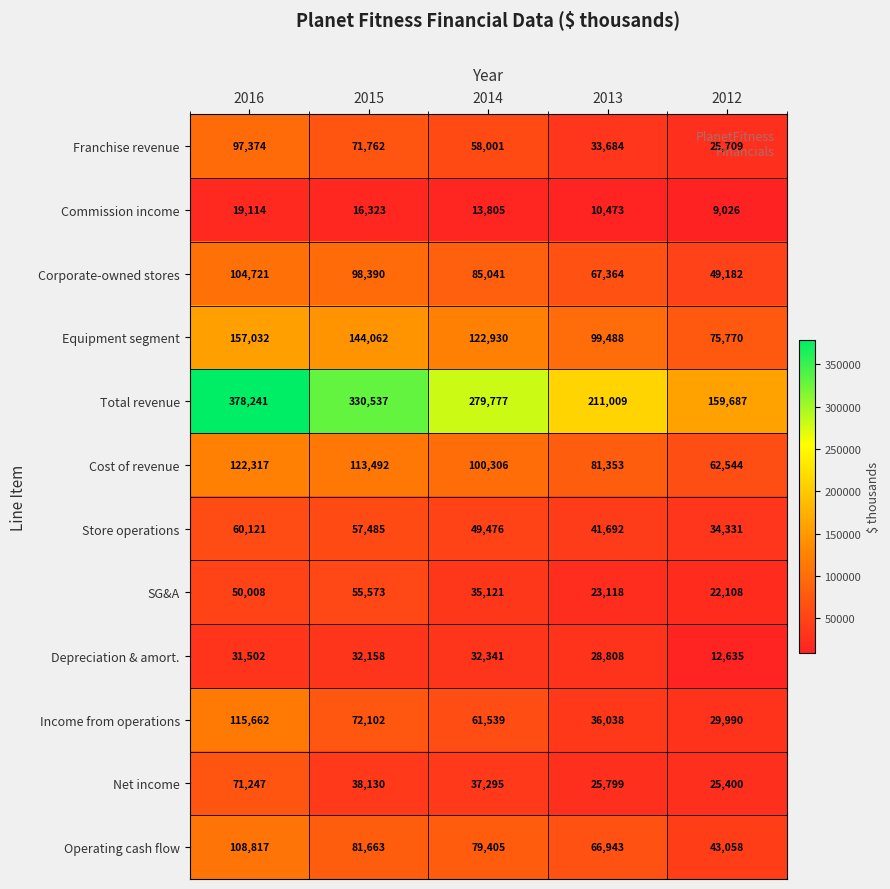

Which label corresponds to the smallest value in the chart?

2012